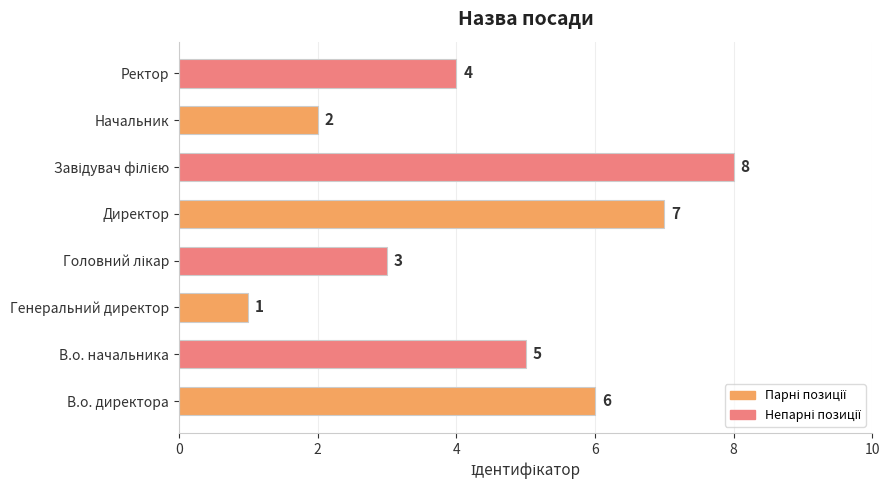

True or false: the data shows 3 at В.о. начальника.

False